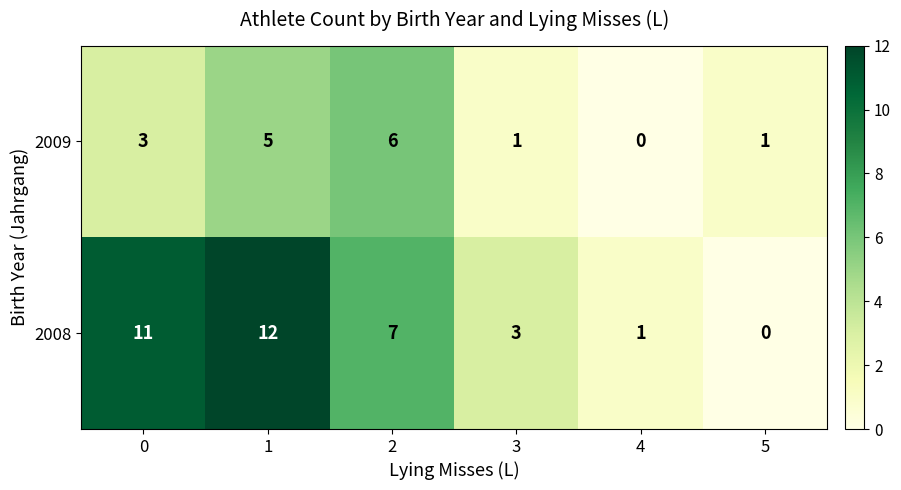

Count the 2009 values in the range 1 to 5.

4